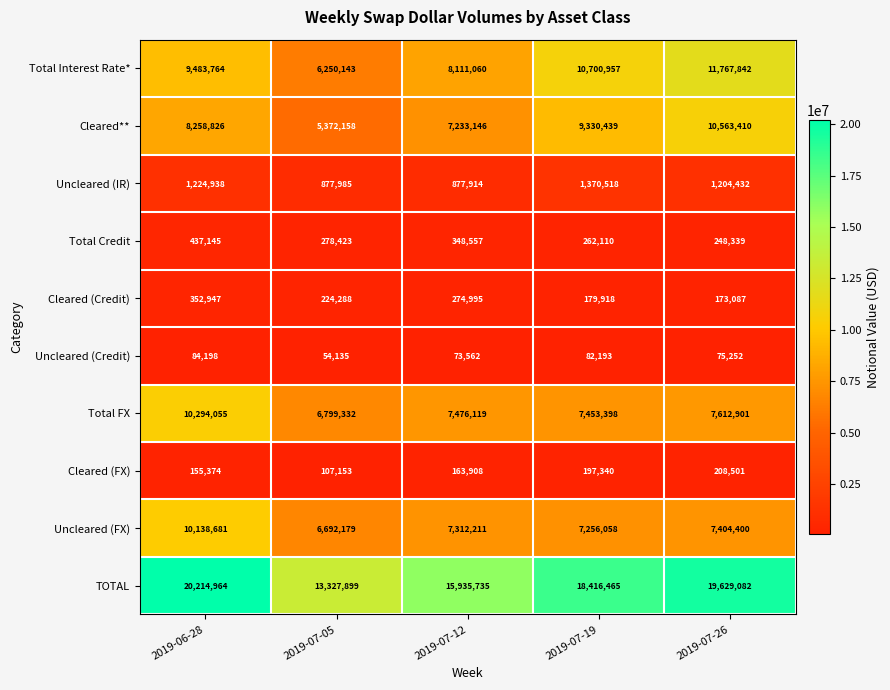

The value of Cleared (FX) at 2019-07-26 is 208501. True or false?

True